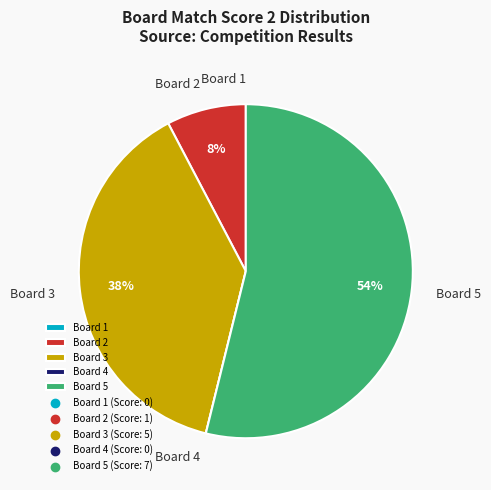

Which category accounts for the majority?

Board 5